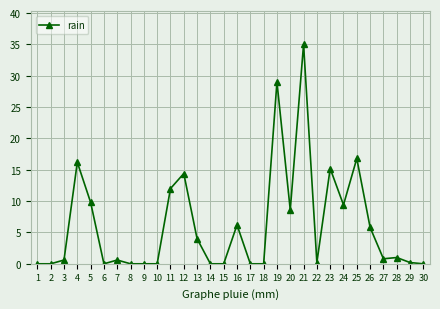

Reading left to right, what are all the values shown in this chart?

0.0	0.0	0.6	16.2	9.8	0.0	0.6	0.0	0.0	0.0	12.0	14.4	4.0	0.0	0.0	6.2	0.0	0.0	29.0	8.6	35.0	0.2	15.2	9.4	16.8	5.8	0.8	1.0	0.2	0.0